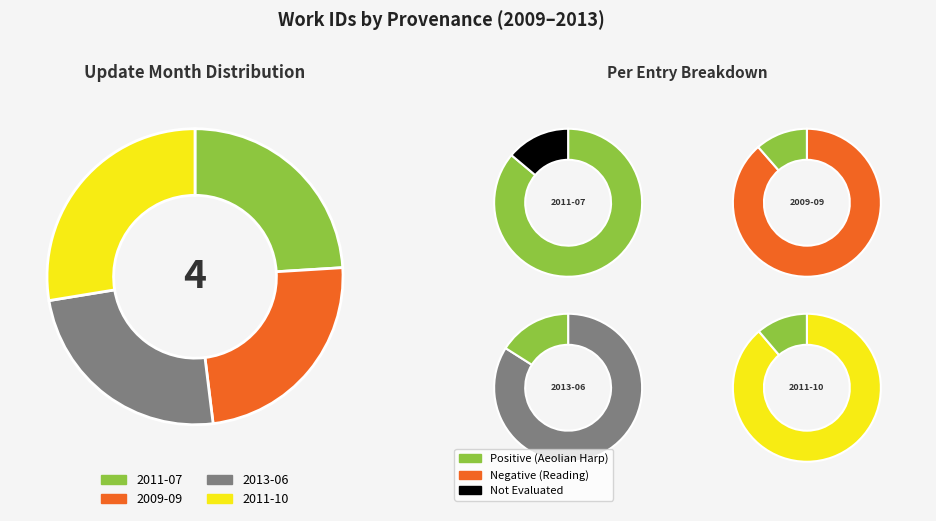

What is the largest slice in the pie chart?

2011-10